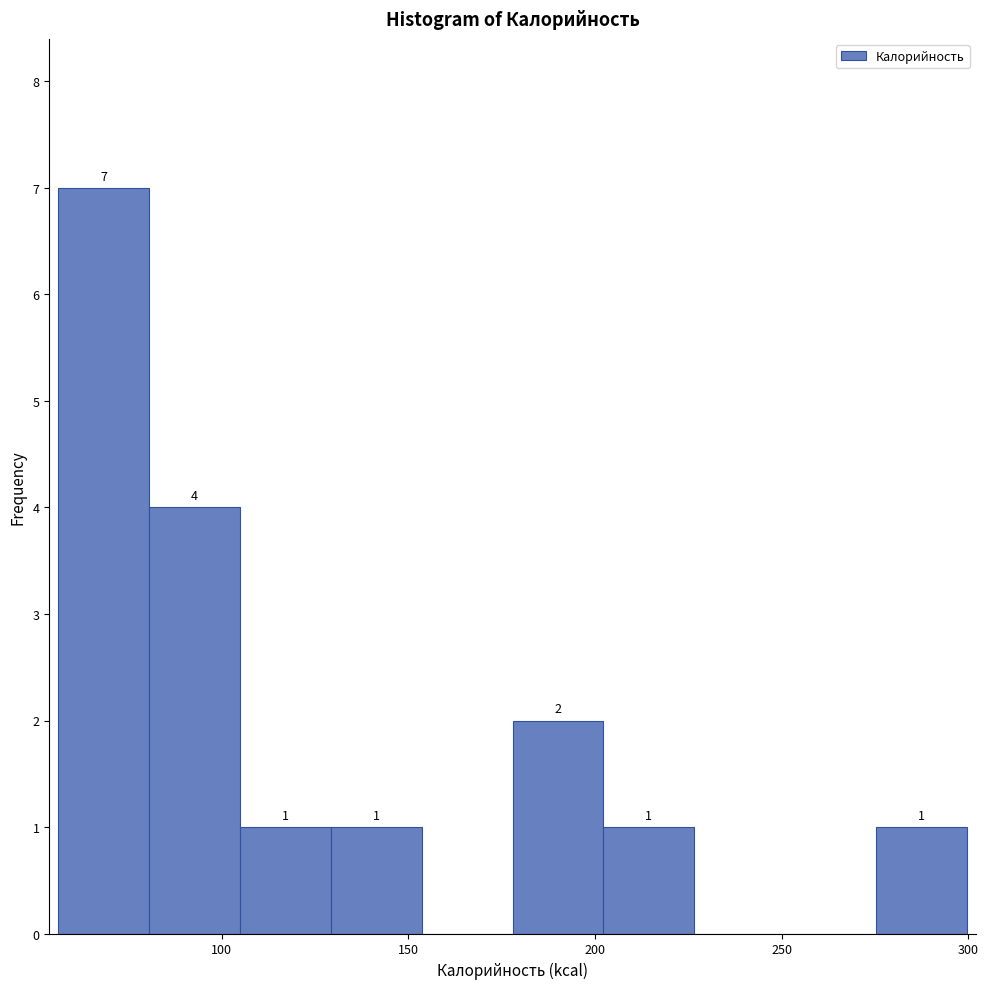

Which range on the x-axis has the tallest bar?

55 to 80